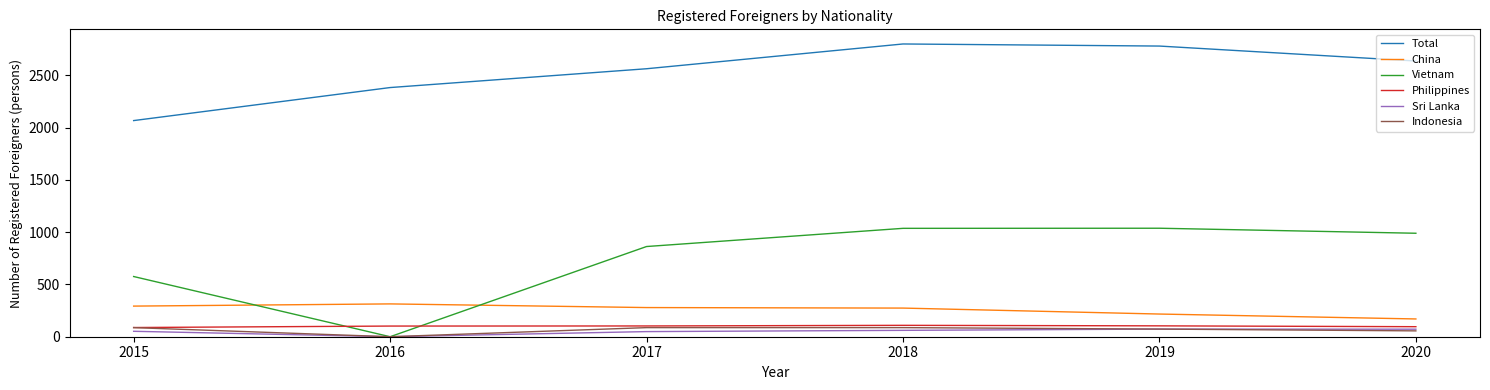

What is the lowest value of the Philippines series?

88